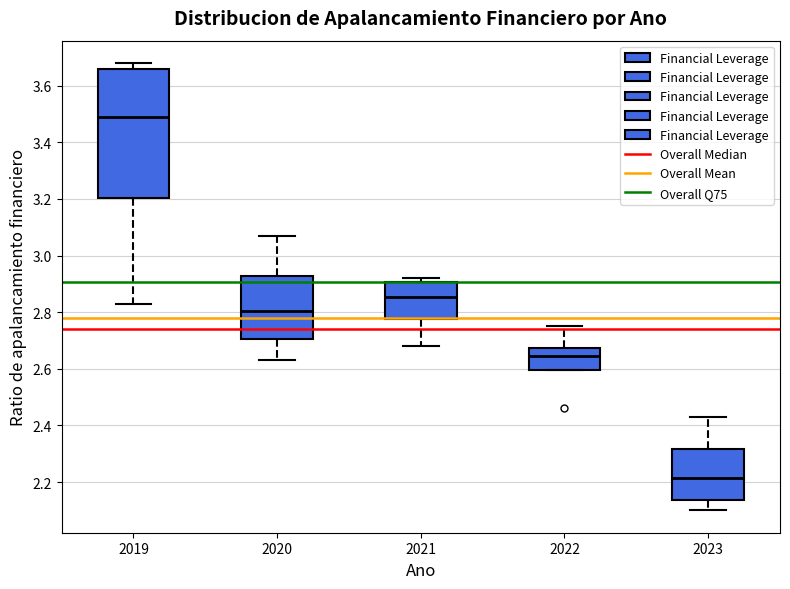

Reading left to right, read every box against the y-axis: the position of its median line, the range the box covers, and the ends of its whiskers. The values are not printed on the chart, so give them approximately, as read against the axis.

2019: median 3.50, box 3.20 to 3.66, whiskers 2.84 to 3.68
2020: median 2.80, box 2.70 to 2.92, whiskers 2.64 to 3.08
2021: median 2.86, box 2.78 to 2.90, whiskers 2.68 to 2.92
2022: median 2.64, box 2.60 to 2.68, whiskers 2.60 to 2.76
2023: median 2.22, box 2.14 to 2.32, whiskers 2.10 to 2.44